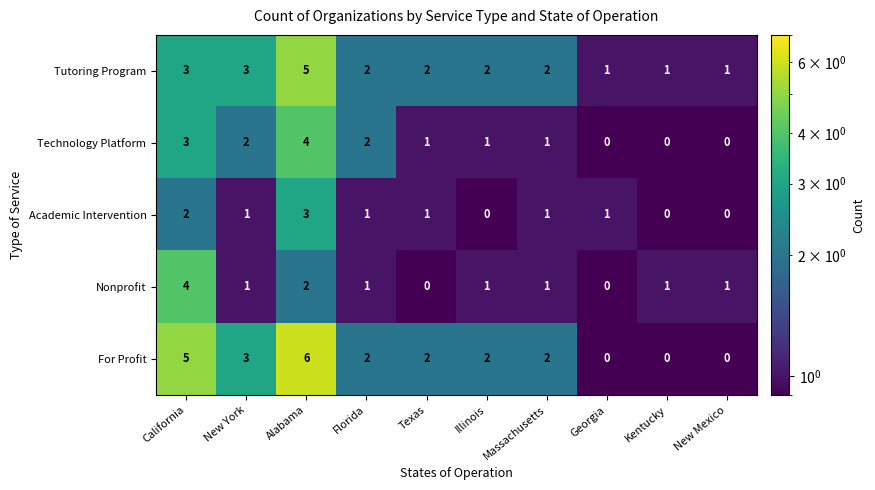

What is the sum of all Nonprofit values?

12